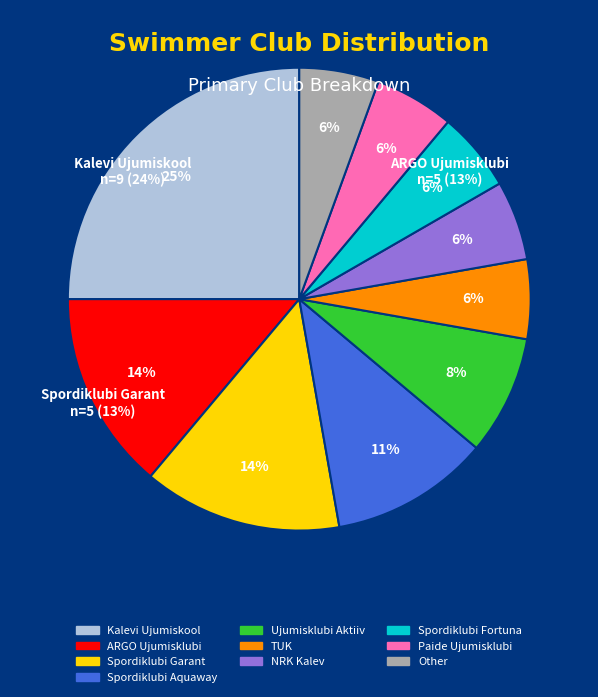

To the nearest percent, what is the average slice percentage?

10%